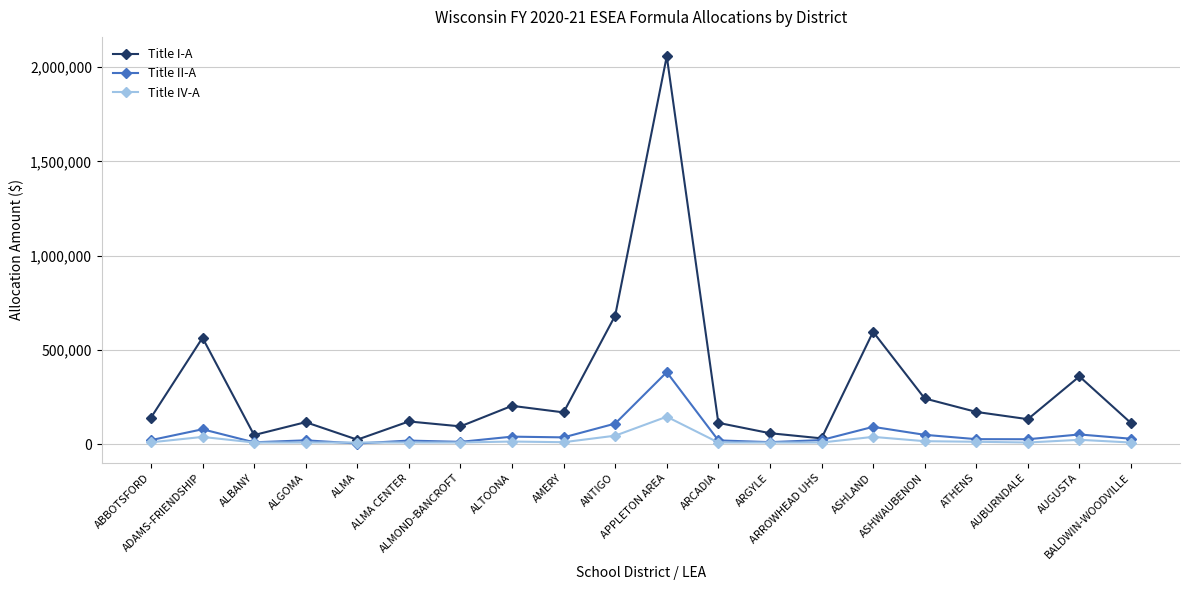

At how many categories does at least one series exceed 1020447?

1